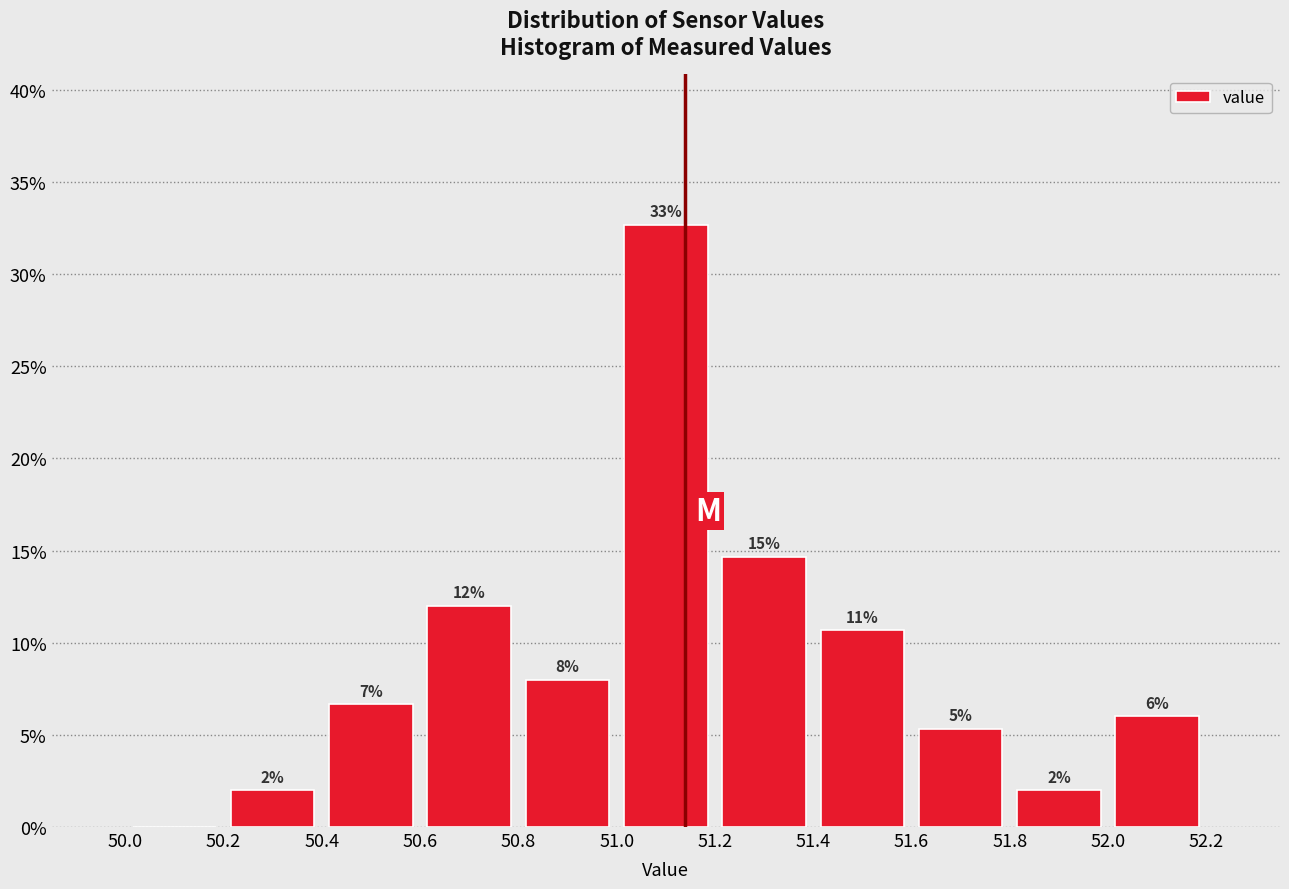

Over which range of the x-axis is the bar tallest?

51.0 to 51.2